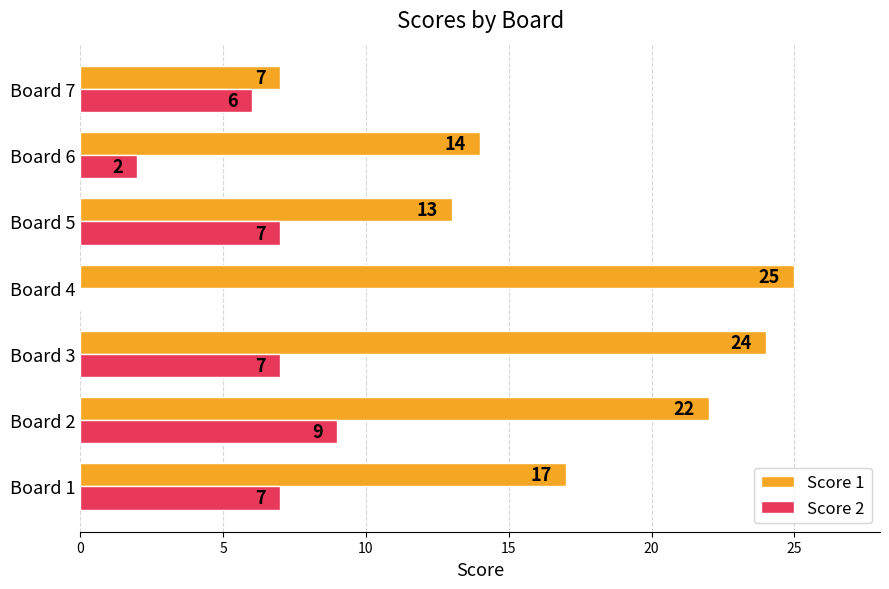

What value does the Score 2 series have at Board 7?

6